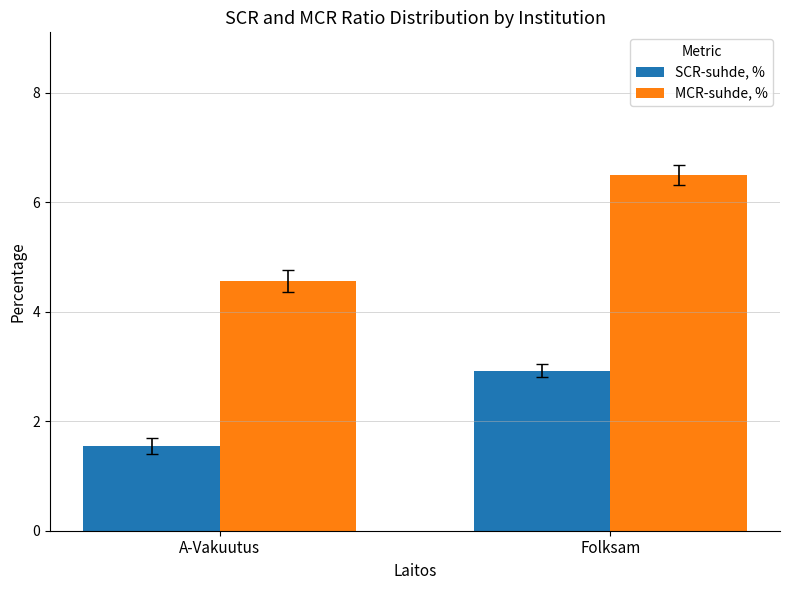

How many distinct data groups are displayed?

2